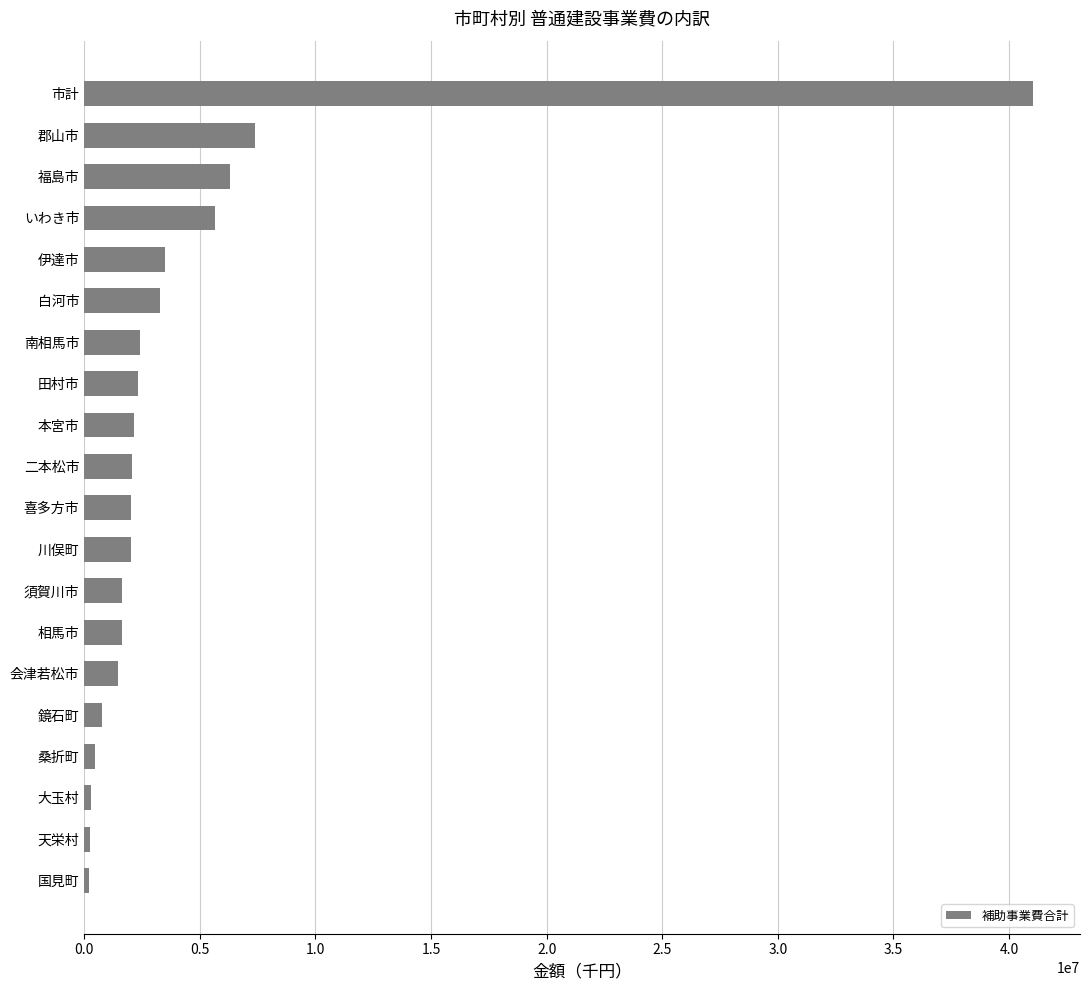

What is the minimum value shown in the chart?

198347